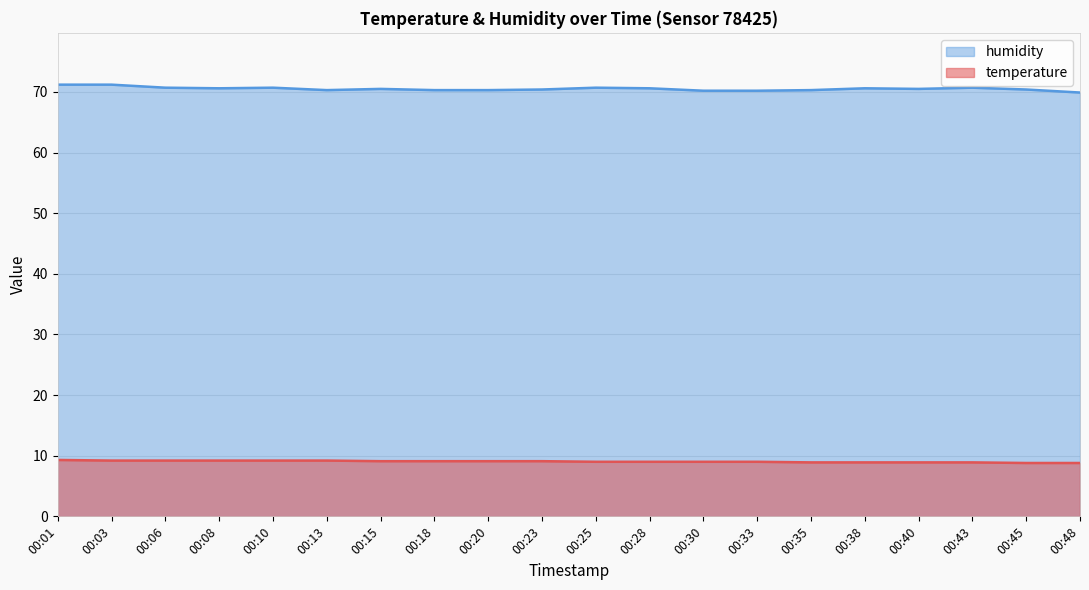

At which label does humidity first exceed 70?

00:01